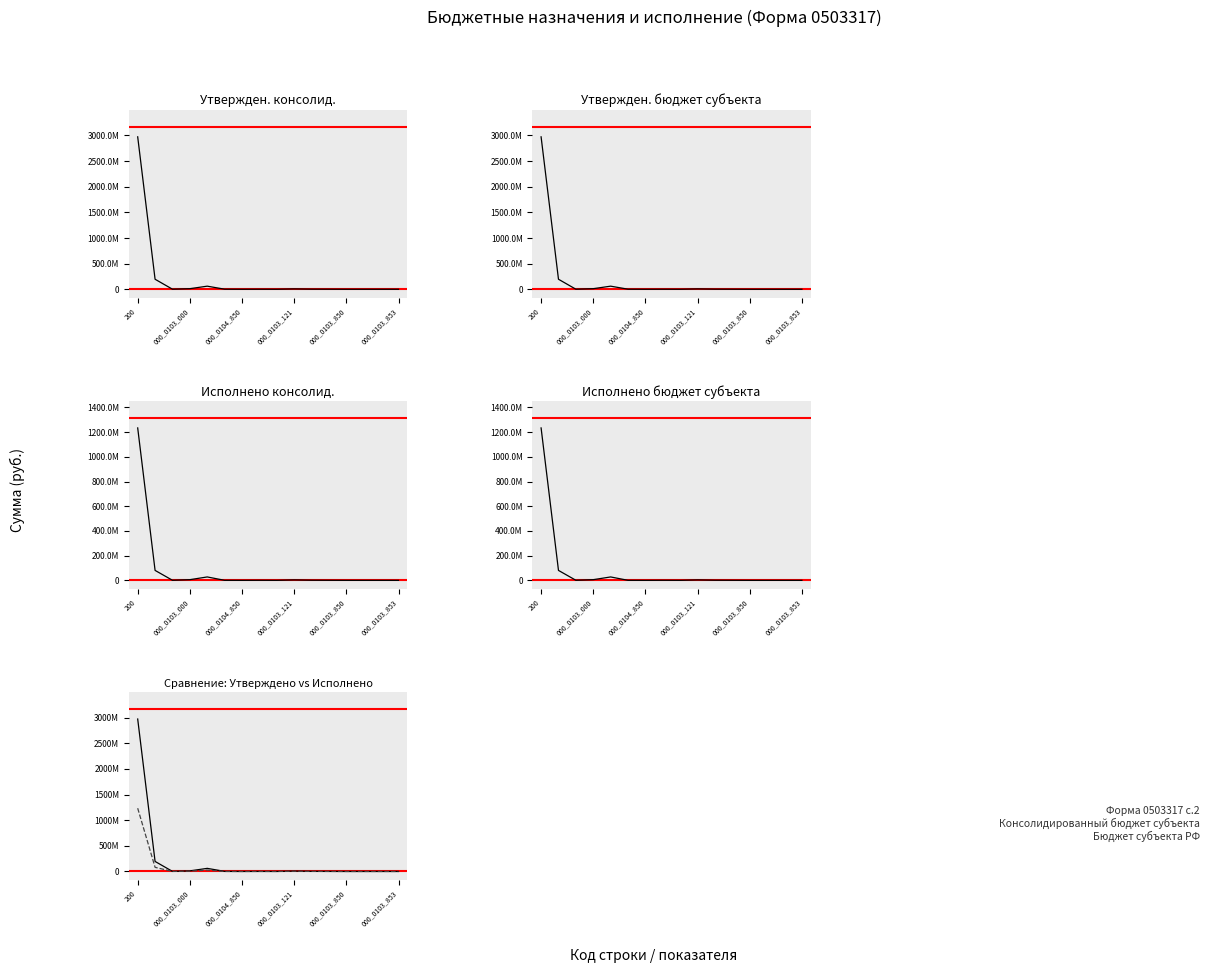

True or false: Исполнено (бюджет субъекта) has a value of 748340.8 at 000_0104_850.

True